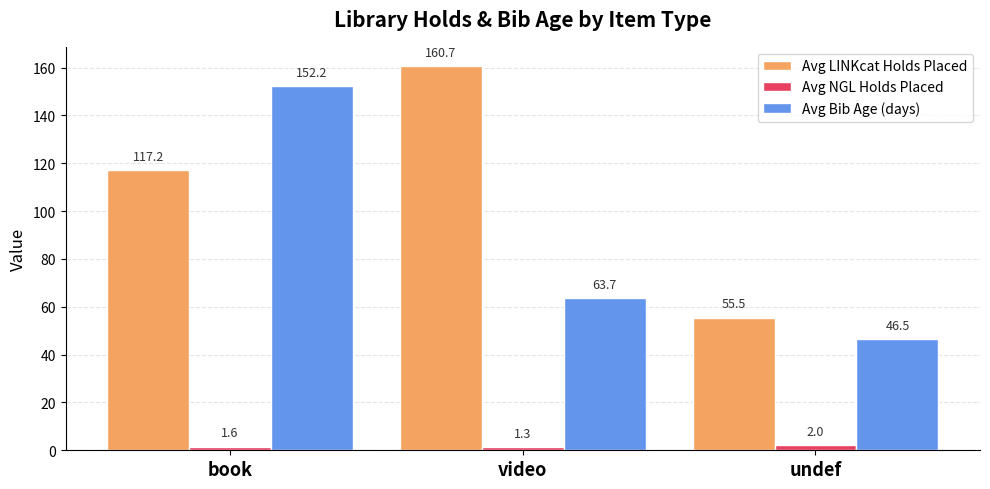

The value of Avg Bib Age (days) at undef is 46.5. True or false?

True